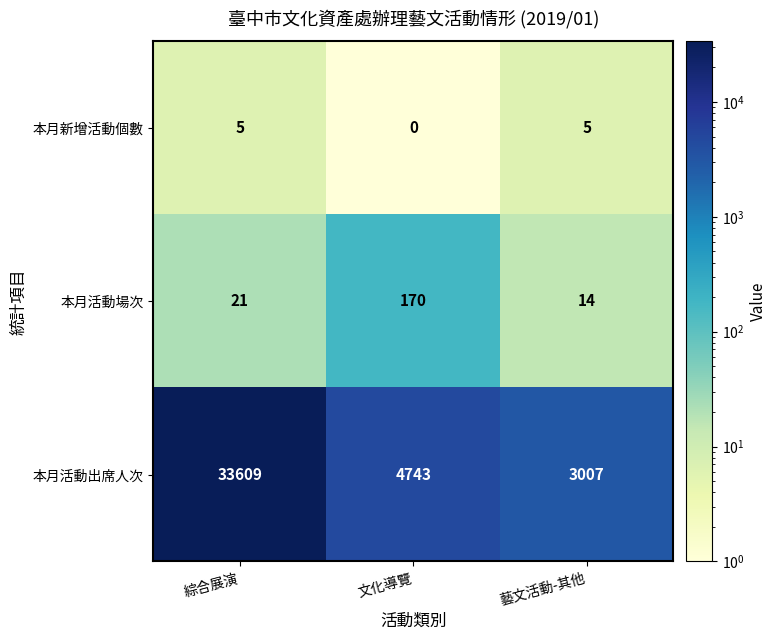

The value of 本月新增活動個數 at 文化導覽 is -3. True or false?

False